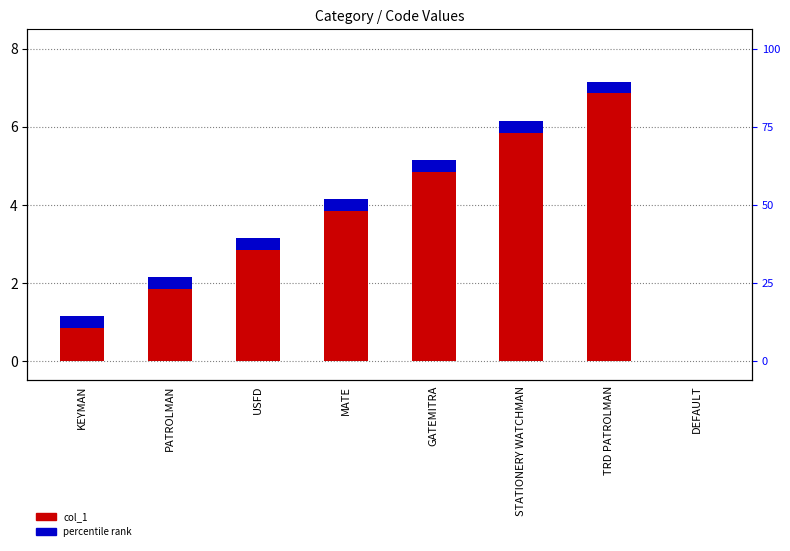

What is the ratio of the value at TRD PATROLMAN to the value at GATEMITRA?

1.4